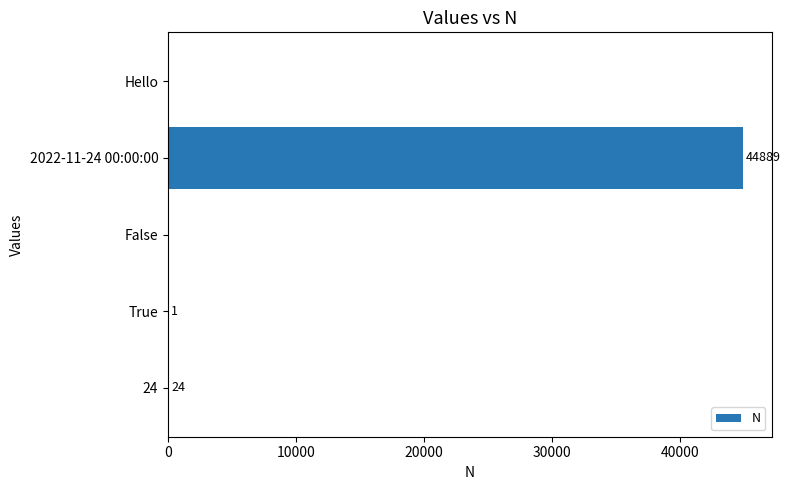

How many distinct data groups are displayed?

1